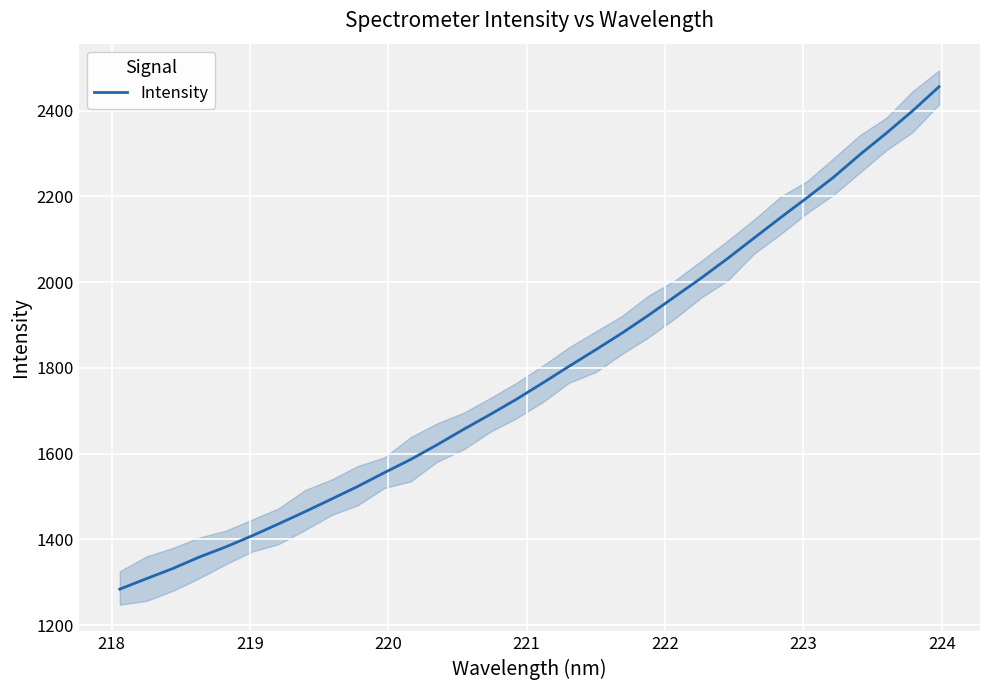

What is the highest value of the Intensity series?

2455.8